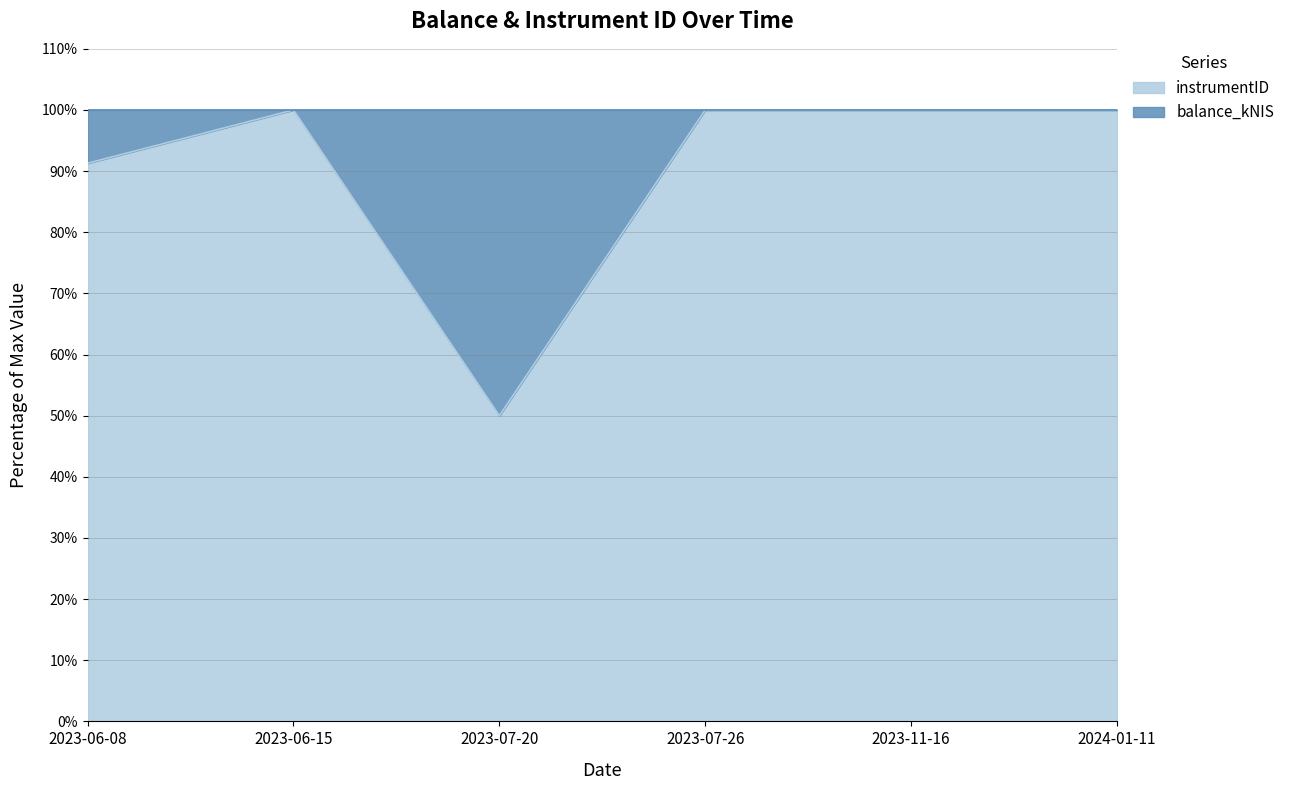

What is the label of the 5th point from the right?

2023-06-15